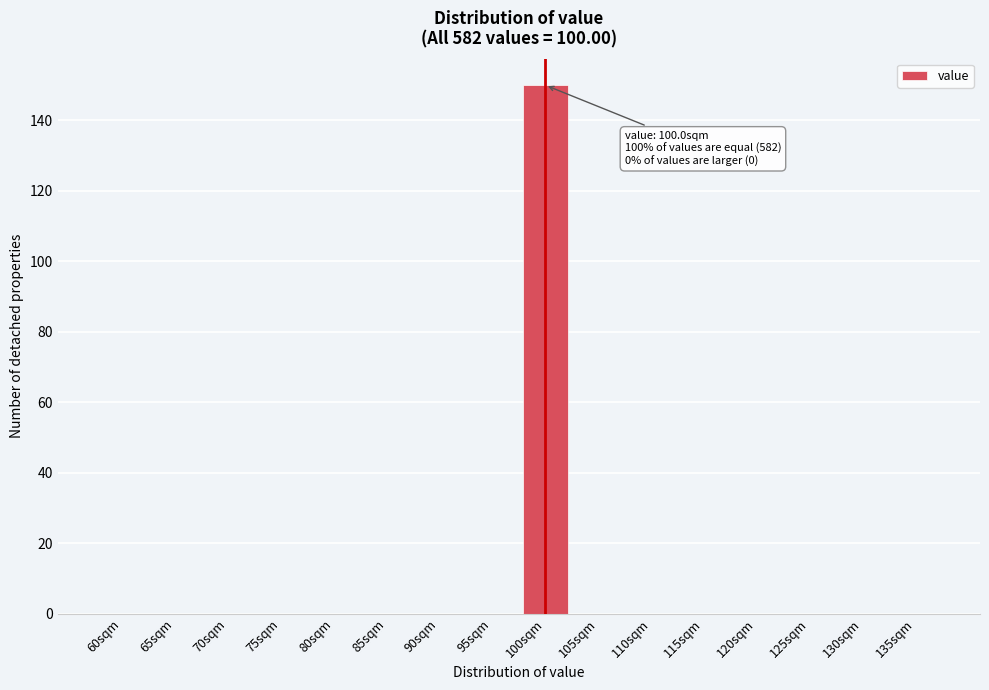

Reading right to left, extract all data points from this chart.

135sqm=0	130sqm=0	125sqm=0	120sqm=0	115sqm=0	110sqm=0	105sqm=0	100sqm=150	95sqm=0	90sqm=0	85sqm=0	80sqm=0	75sqm=0	70sqm=0	65sqm=0	60sqm=0